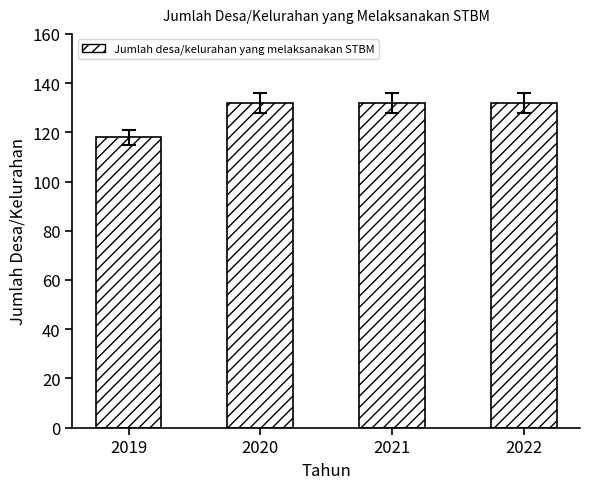

Which label corresponds to the smallest value in the chart?

2019